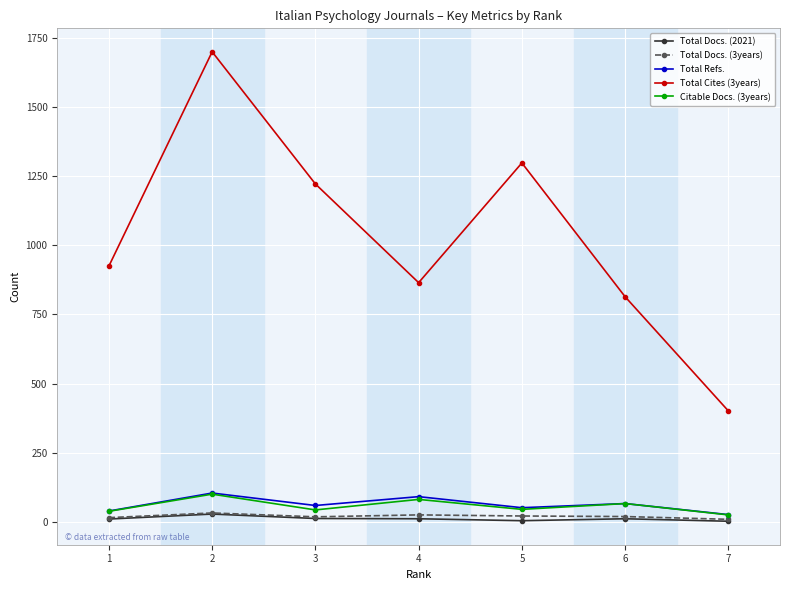

Where is the first local maximum for Citable Docs. (3years)?

2